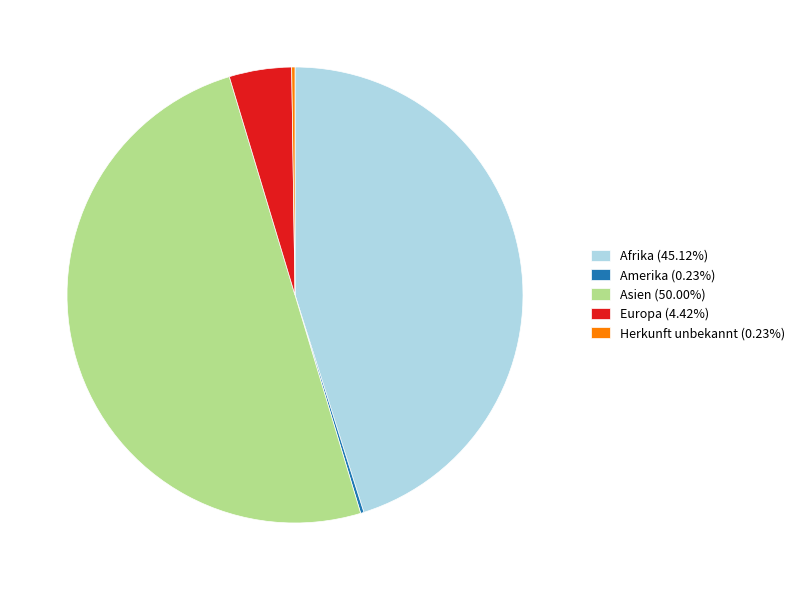

Approximately how many times larger is the value at Asien (50.00%) compared to Europa (4.42%)?

11.3